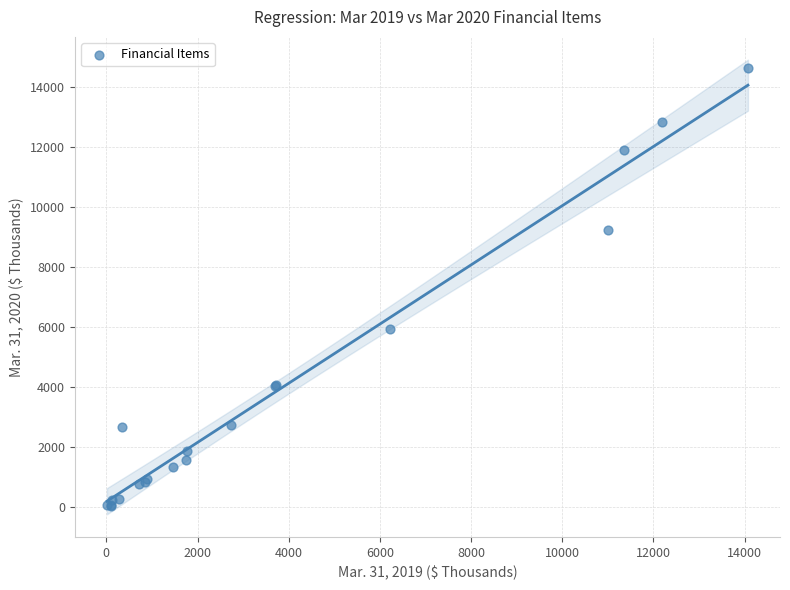

What Y value in the scatter plot is closest to 7322?

5923